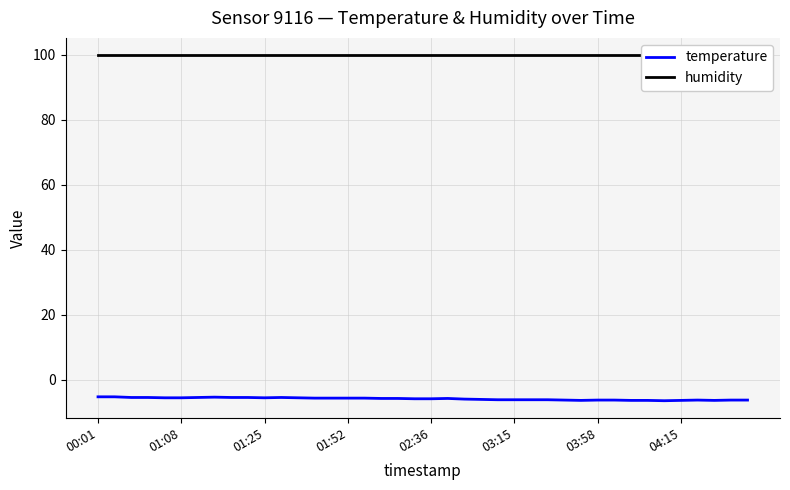

What is the value of the humidity point at the 7th from the left?

99.9